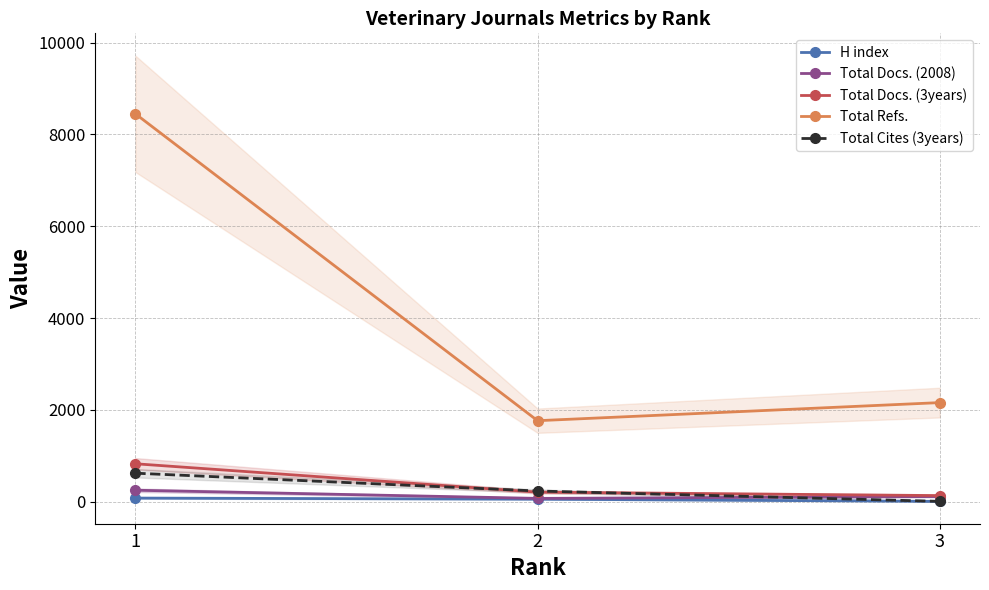

At which category is the sum across all series the highest?

1